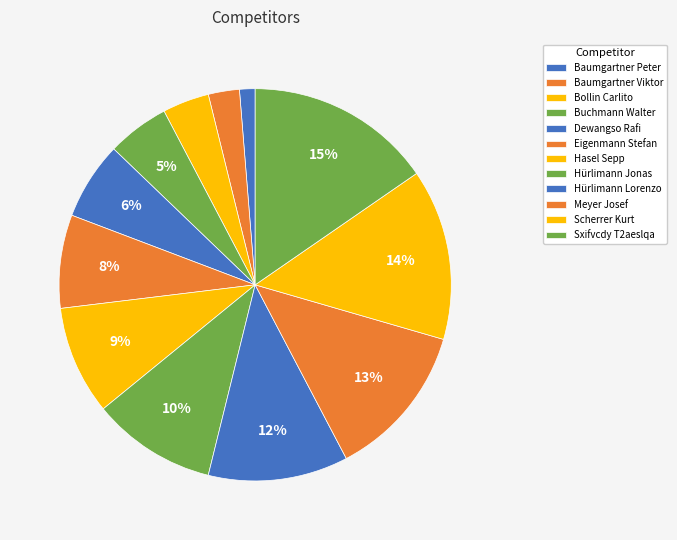

What portion of the pie excludes Meyer Josef?

87.2%